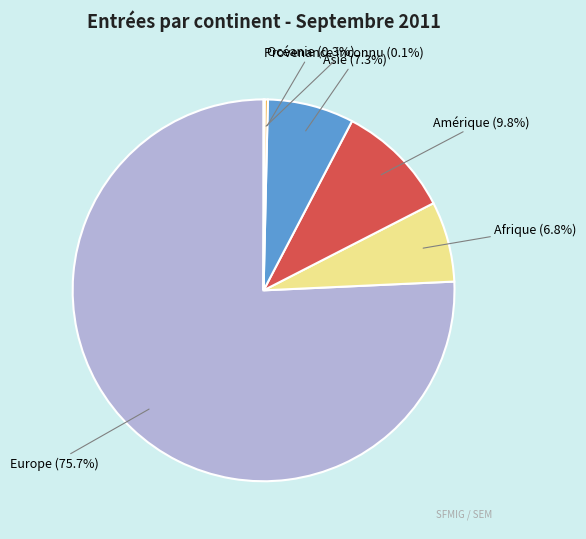

Approximately how many times larger is the value at Amérique compared to Asie?

1.3